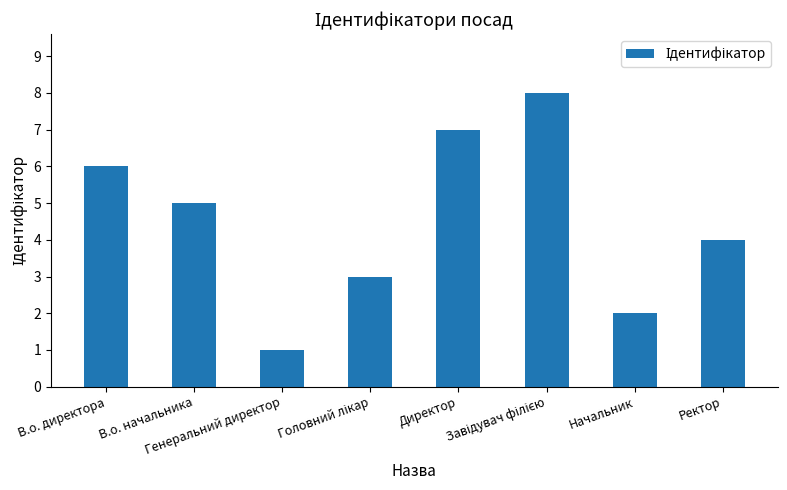

What is the difference between the maximum and minimum values?

7